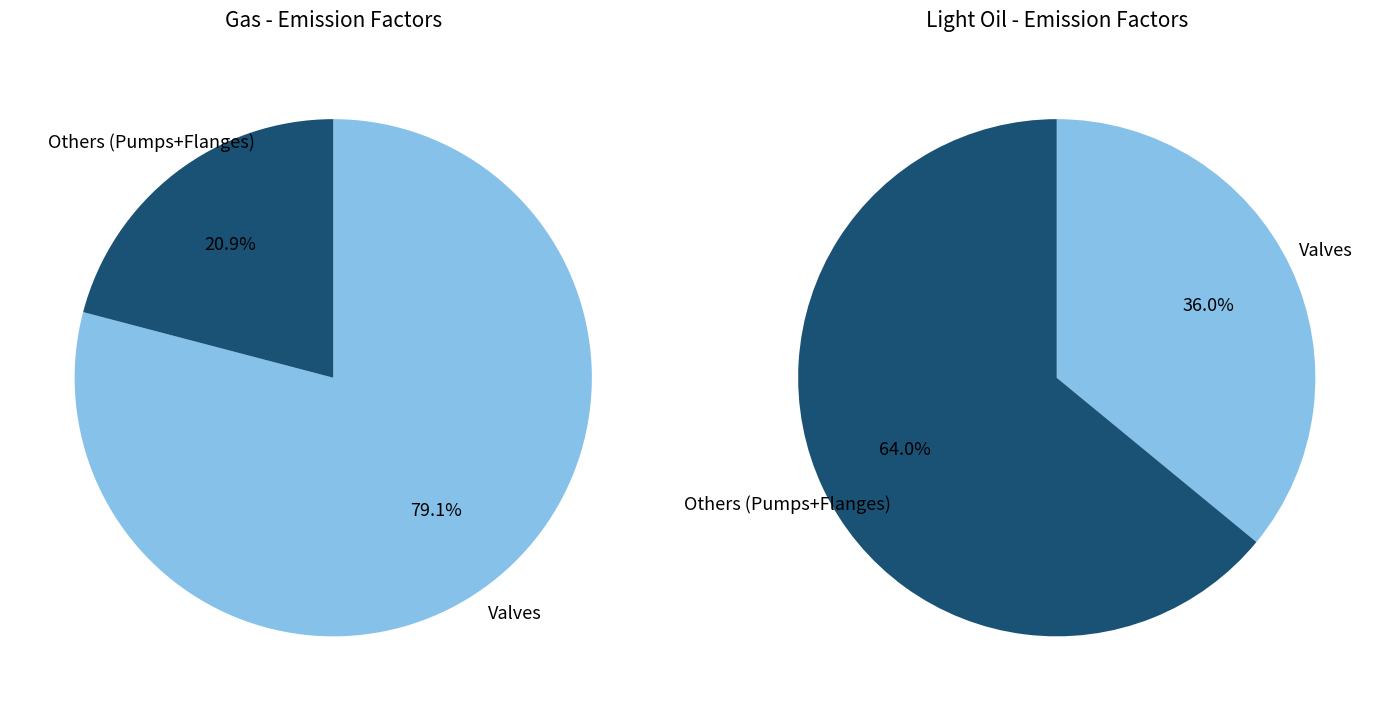

Which series changed the most between Valves and Pumps?

Light Oil